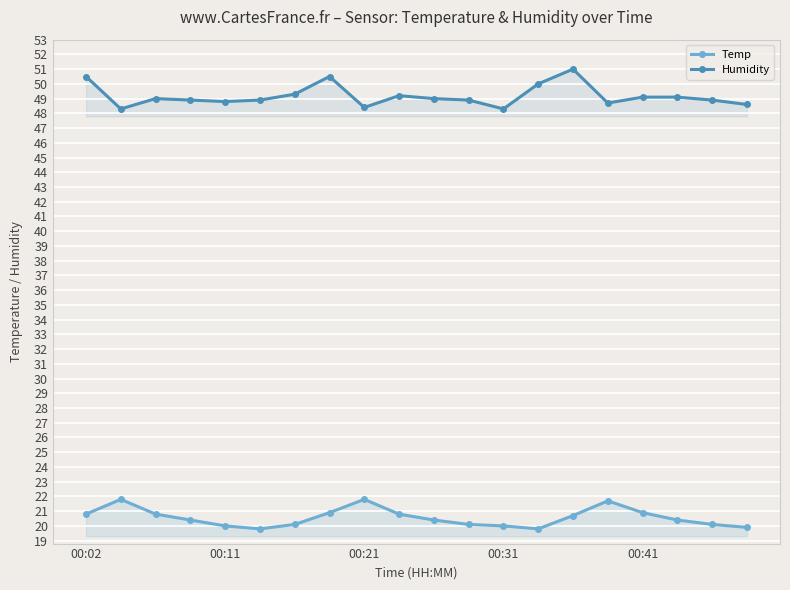

How many values in the Humidity series are below 49?

10